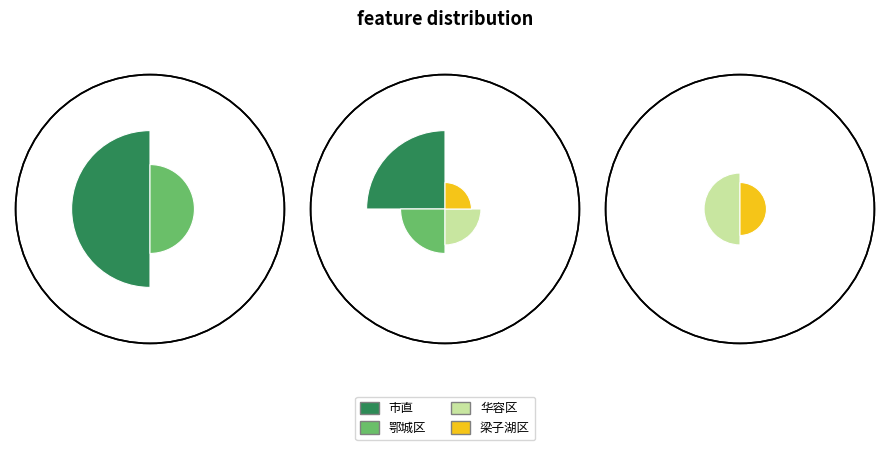

How many slices are in this pie chart?

4